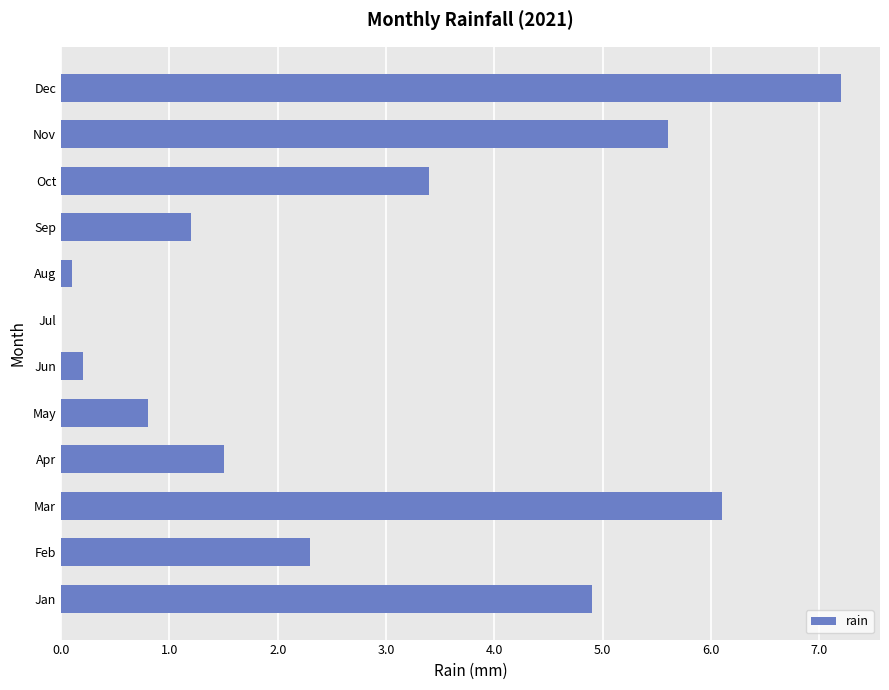

At which category does the chart reach its peak across all series?

Dec